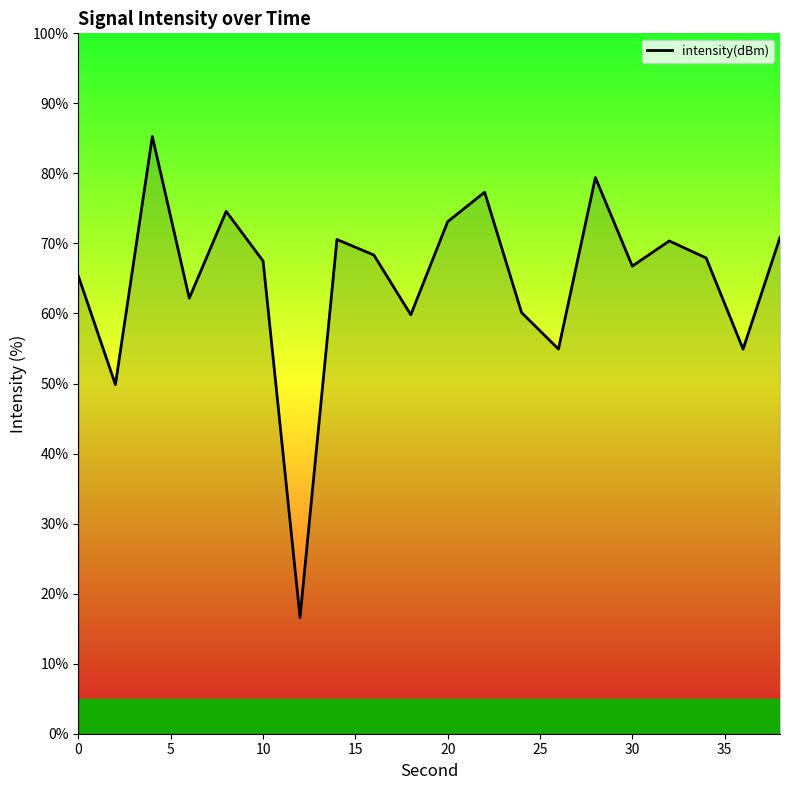

What is the maximum value shown in the chart?

85.3